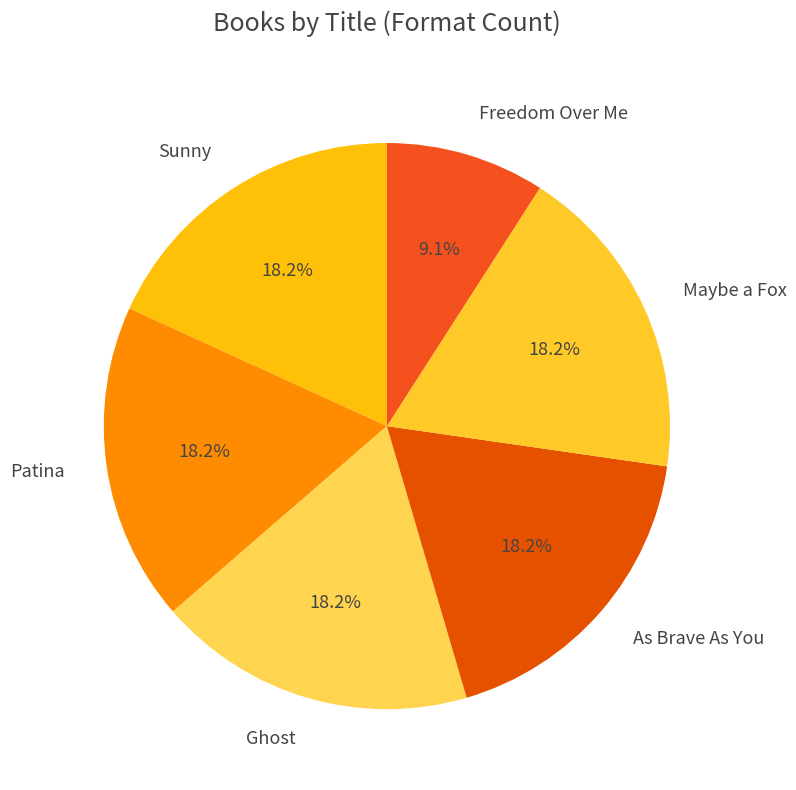

Approximately how many times larger is the value at Patina compared to Ghost?

1.0